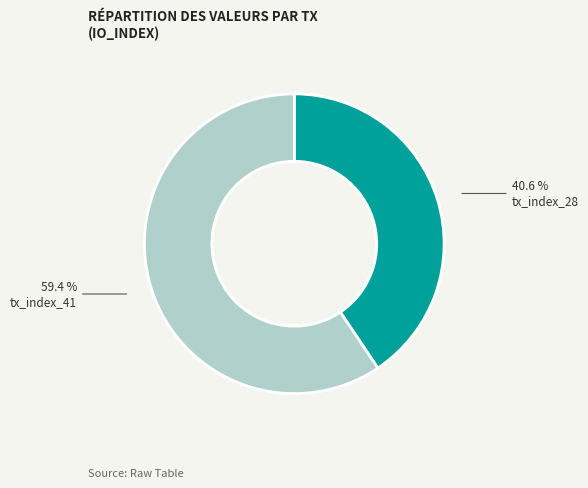

Approximately how many times larger is the value at tx_index_28 compared to tx_index_41?

0.7